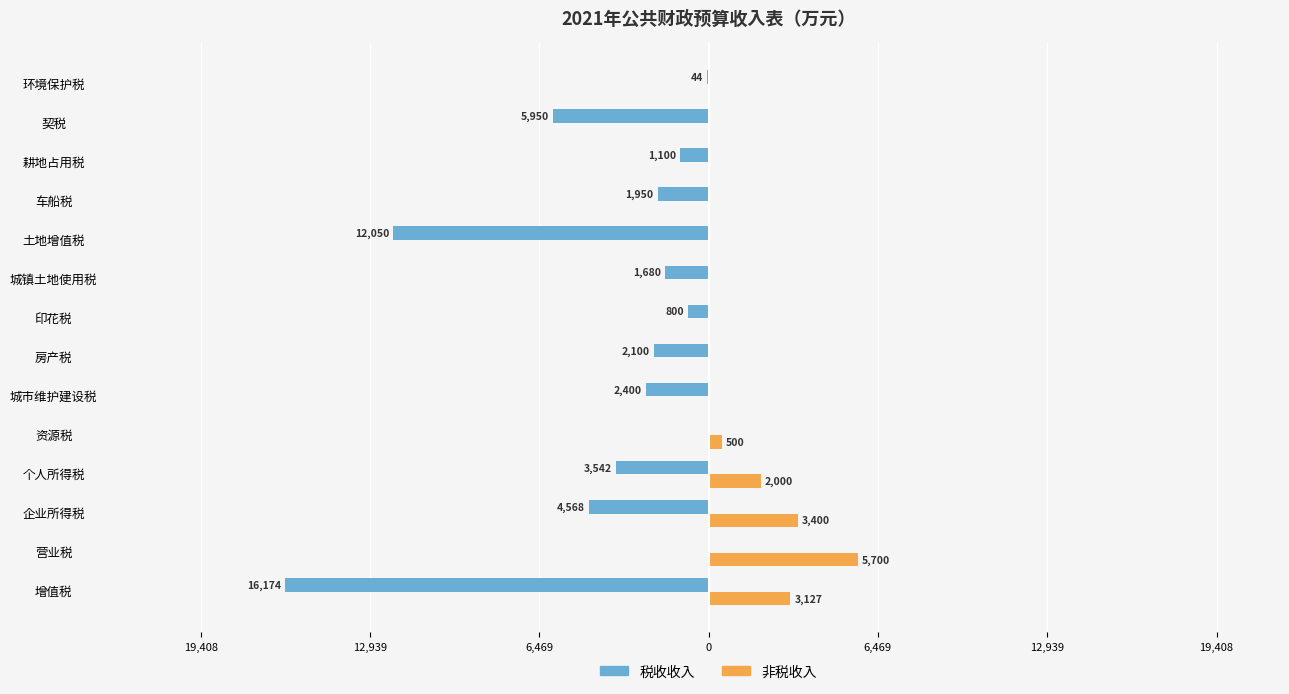

What are all the series names shown in the legend?

税收收入, 非税收入